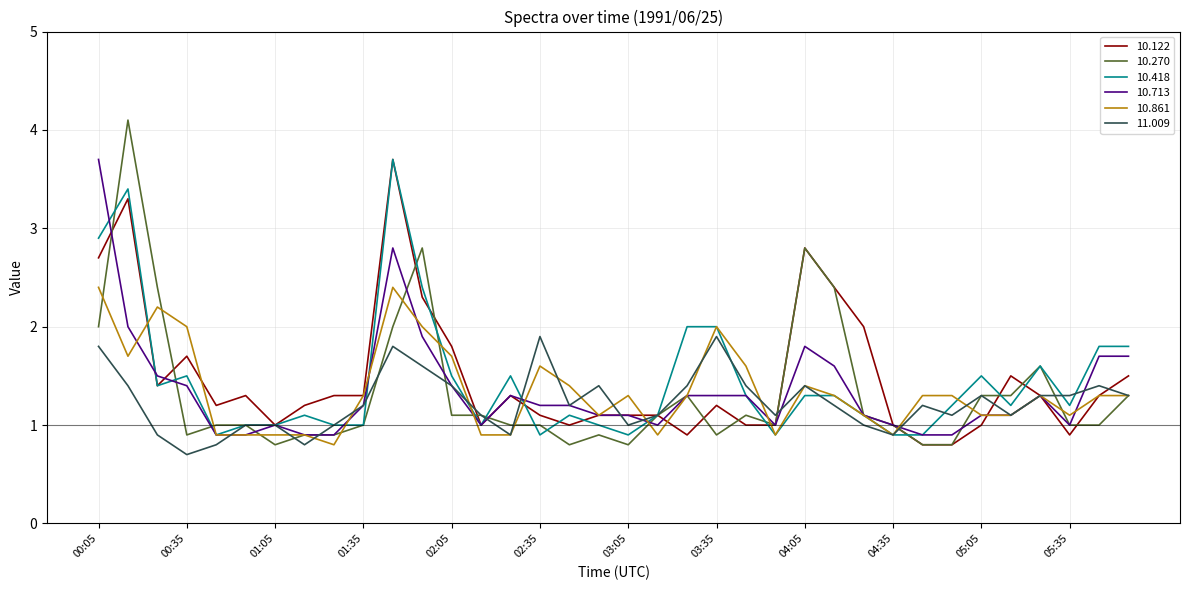

Reading left to right, what are all the values shown in this chart?

10.122: 2.7	3.3	1.4	1.7	1.2	1.3	1.0	1.2	1.3	1.3	3.7	2.3	1.8	1.0	1.3	1.1	1.0	1.1	1.1	1.1	0.9	1.2	1.0	1.0	2.8	2.4	2.0	1.0	0.8	0.8	1.0	1.5	1.3	0.9	1.3	1.5
10.270: 2.0	4.1	2.4	0.9	1.0	1.0	0.8	0.9	0.9	1.0	2.0	2.8	1.1	1.1	1.0	1.0	0.8	0.9	0.8	1.1	1.3	0.9	1.1	1.0	2.8	2.4	1.1	1.0	0.8	0.8	1.3	1.3	1.6	1.0	1.0	1.3
10.418: 2.9	3.4	1.4	1.5	0.9	1.0	1.0	1.1	1.0	1.0	3.7	2.4	1.5	1.0	1.5	0.9	1.1	1.0	0.9	1.1	2.0	2.0	1.3	0.9	1.3	1.3	1.1	0.9	0.9	1.2	1.5	1.2	1.6	1.2	1.8	1.8
10.713: 3.7	2.0	1.5	1.4	0.9	0.9	1.0	0.9	0.9	1.2	2.8	1.9	1.4	1.0	1.3	1.2	1.2	1.1	1.1	1.0	1.3	1.3	1.3	1.0	1.8	1.6	1.1	1.0	0.9	0.9	1.1	1.1	1.3	1.0	1.7	1.7
10.861: 2.4	1.7	2.2	2.0	0.9	0.9	0.9	0.9	0.8	1.3	2.4	2.0	1.7	0.9	0.9	1.6	1.4	1.1	1.3	0.9	1.3	2.0	1.6	0.9	1.4	1.3	1.1	0.9	1.3	1.3	1.1	1.1	1.3	1.1	1.3	1.3
11.009: 1.8	1.4	0.9	0.7	0.8	1.0	1.0	0.8	1.0	1.2	1.8	1.6	1.4	1.1	0.9	1.9	1.2	1.4	1.0	1.1	1.4	1.9	1.4	1.1	1.4	1.2	1.0	0.9	1.2	1.1	1.3	1.1	1.3	1.3	1.4	1.3